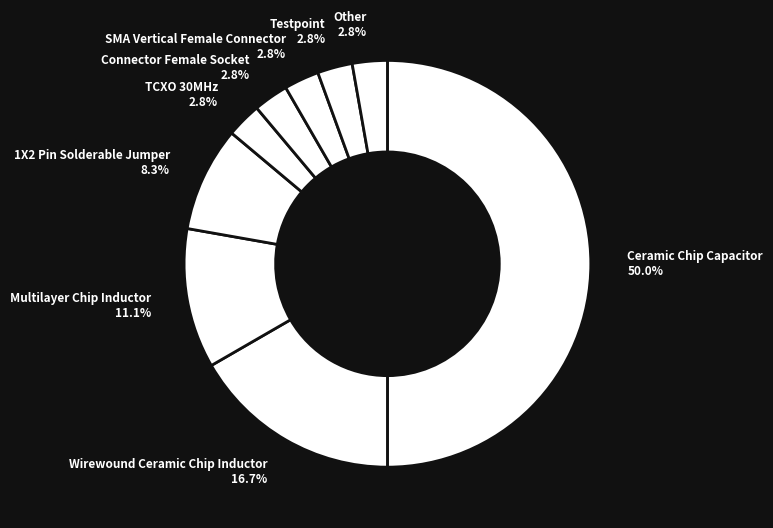

Count the number of slices in the pie.

9